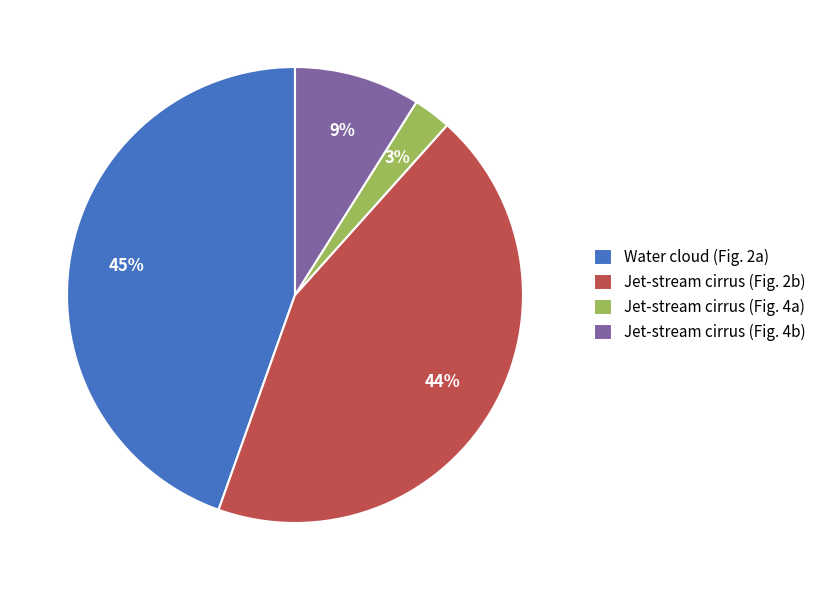

To the nearest percent, what percentage of the pie is Water cloud (Fig. 2a)?

45%